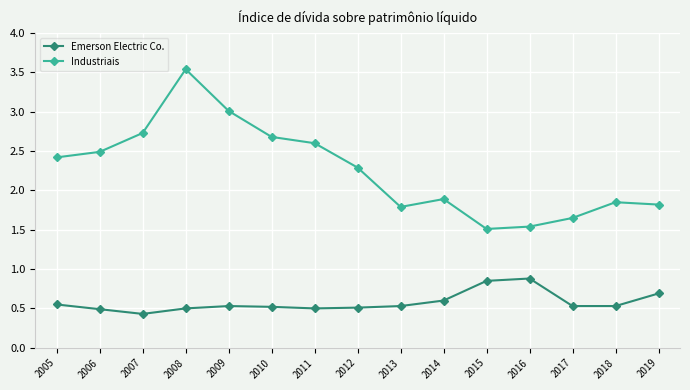

True or false: Emerson Electric Co. and Industriais intersect in this chart.

False